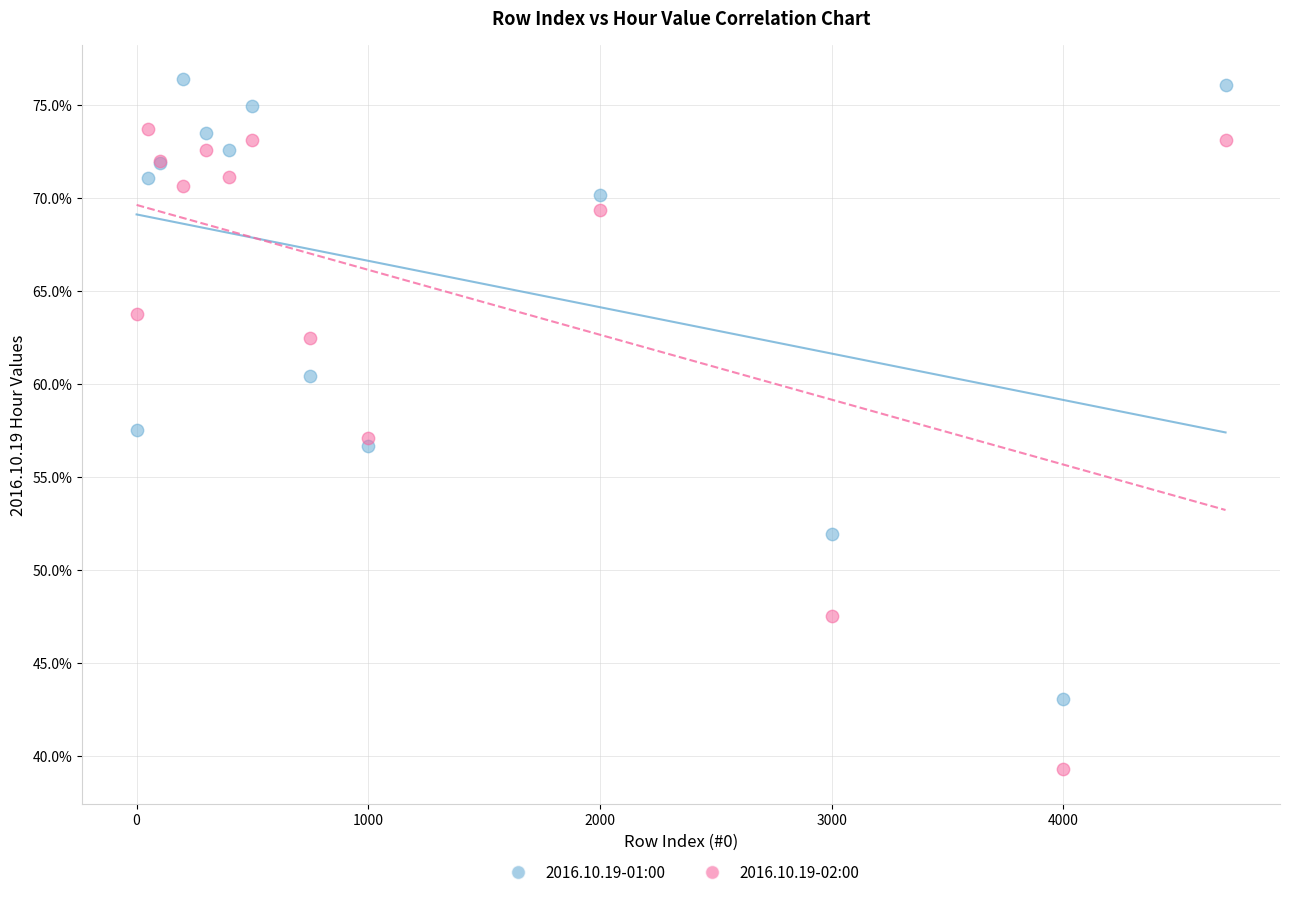

Which series contains the highest Y value?

2016.10.19-01:00